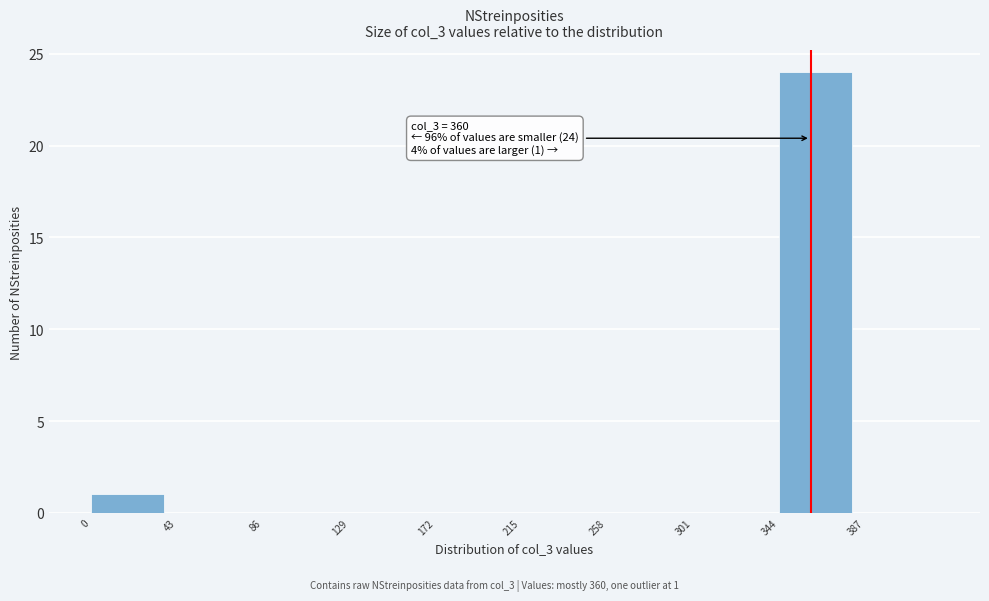

Which range on the x-axis has the tallest bar?

344 to 387